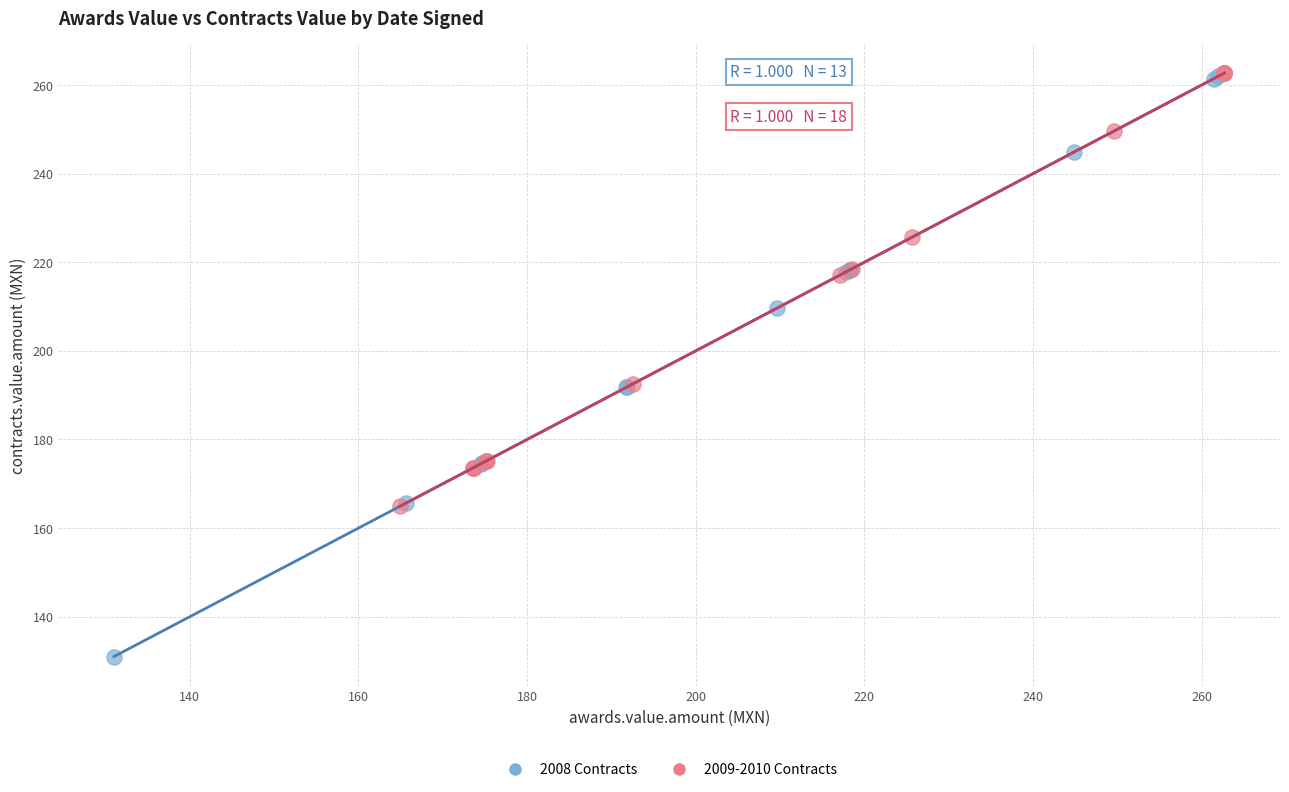

Which series reaches the minimum Y coordinate?

2008 Contracts